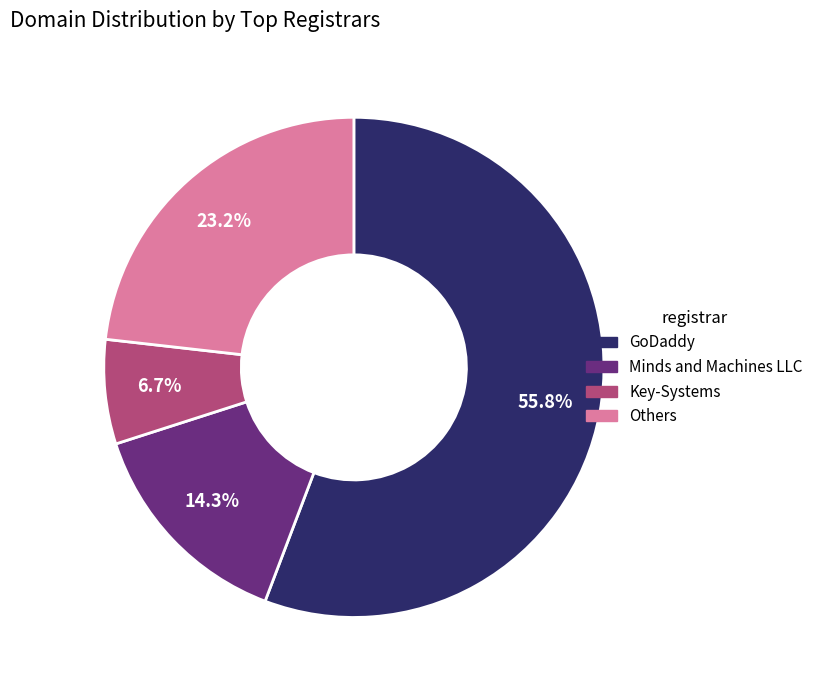

Does any single category account for the majority?

Yes